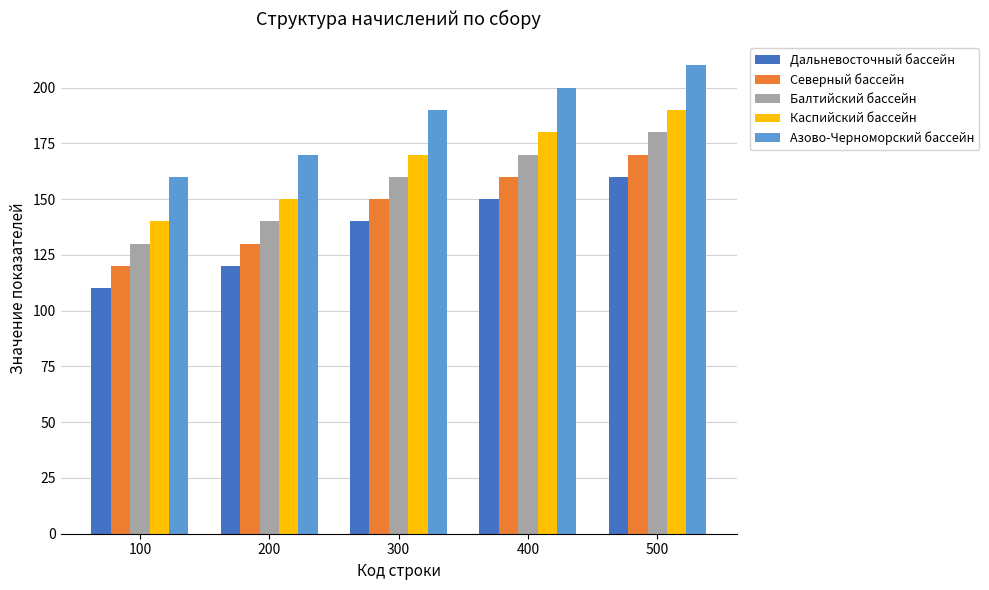

What is the value of the Балтийский бассейн bar at the 1st from the left?

130